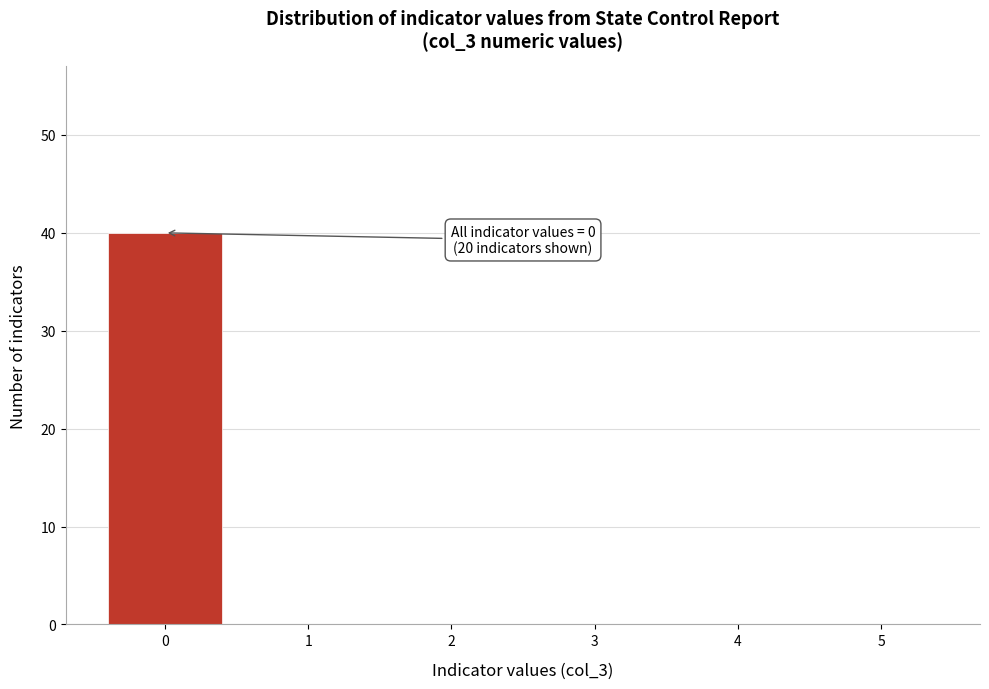

Over which range of the x-axis is the bar tallest?

-0.5 to 0.5